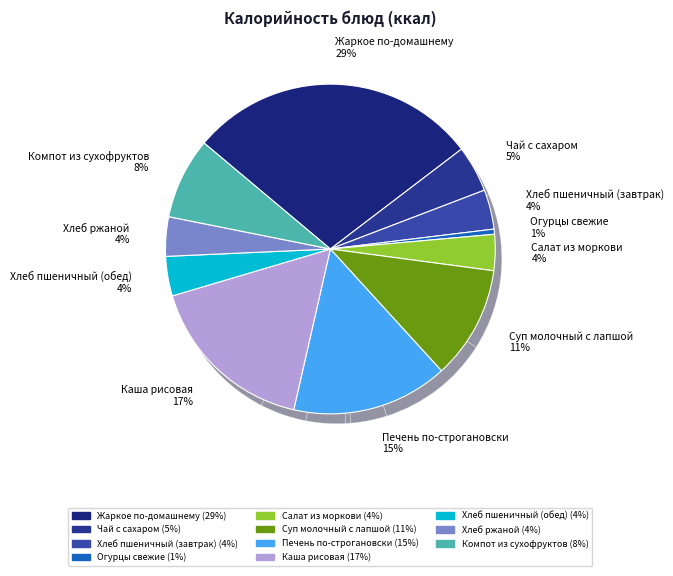

To the nearest percent, what is the combined percentage of Каша рисовая and Суп молочный с лапшой?

28%